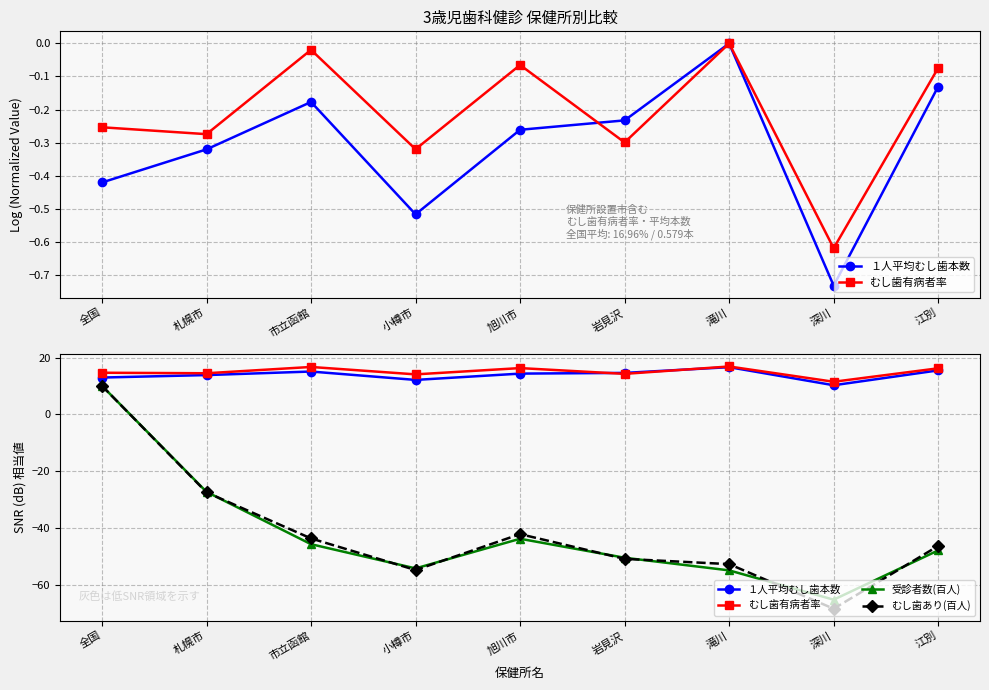

Between 旭川市 and 小樽市, which is larger?

旭川市